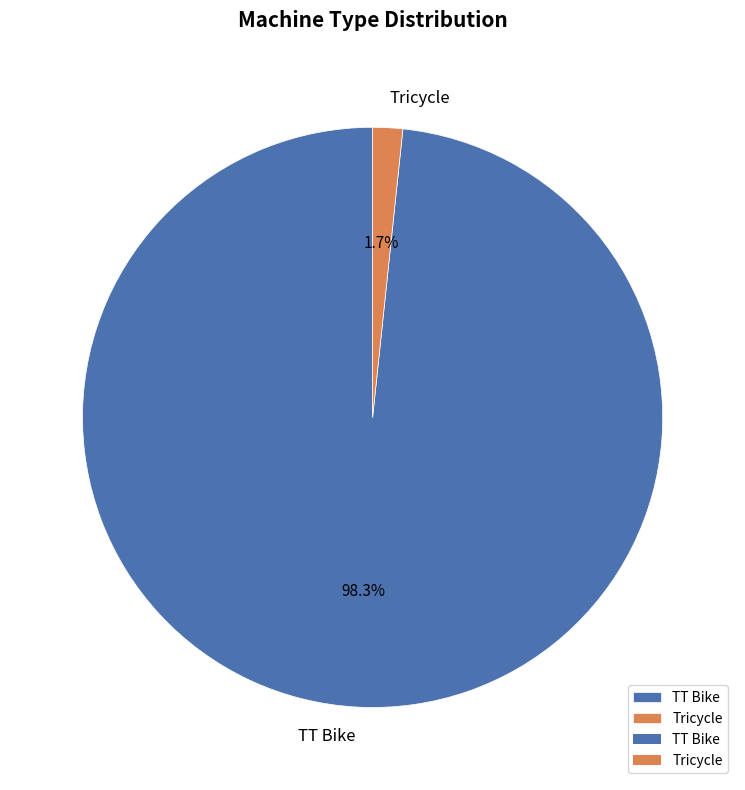

Is it true that TT Bike is 93% of the pie?

False